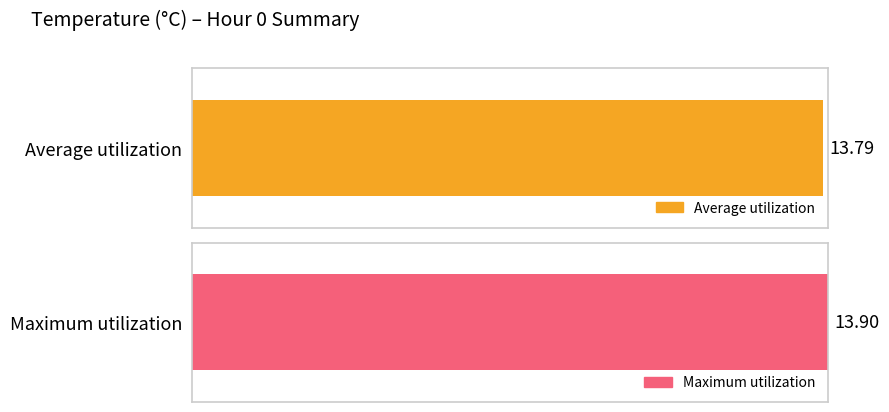

List the series in order of their peak value, lowest first.

Average utilization, Maximum utilization